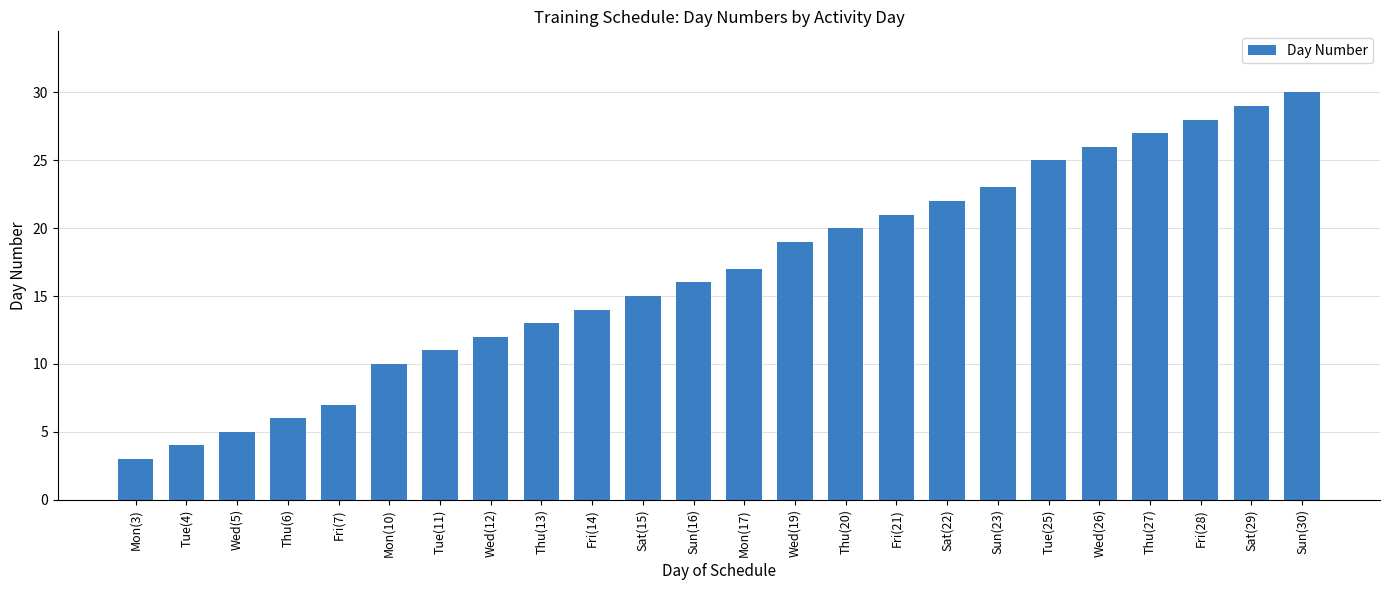

Rank the categories by value from lowest to highest.

Mon(3), Tue(4), Wed(5), Thu(6), Fri(7), Mon(10), Tue(11), Wed(12), Thu(13), Fri(14), Sat(15), Sun(16), Mon(17), Wed(19), Thu(20), Fri(21), Sat(22), Sun(23), Tue(25), Wed(26), Thu(27), Fri(28), Sat(29), Sun(30)